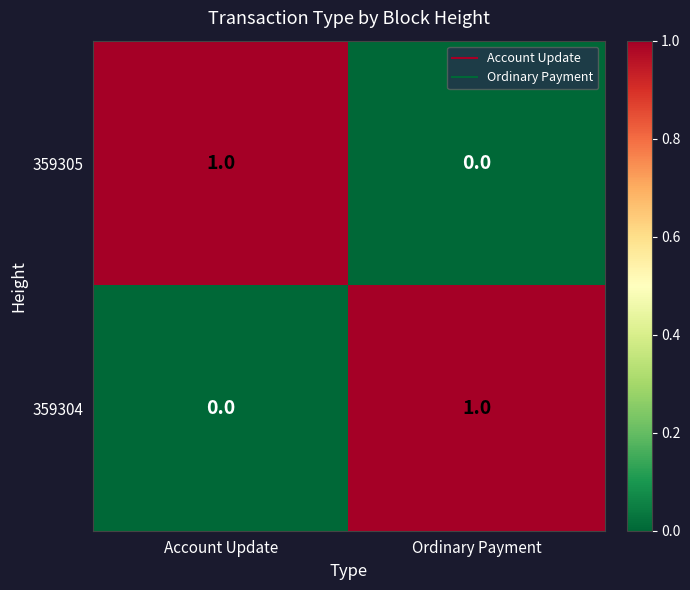

Which category has the highest value in the 359304 series?

Ordinary Payment